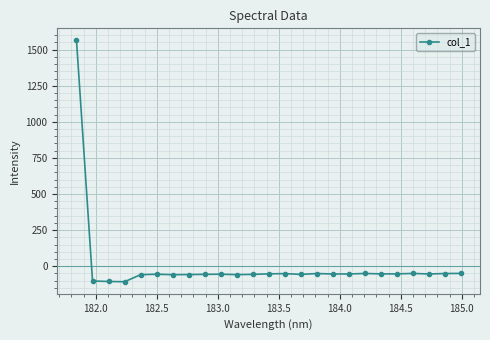

What is the maximum value shown in the chart?

1564.2